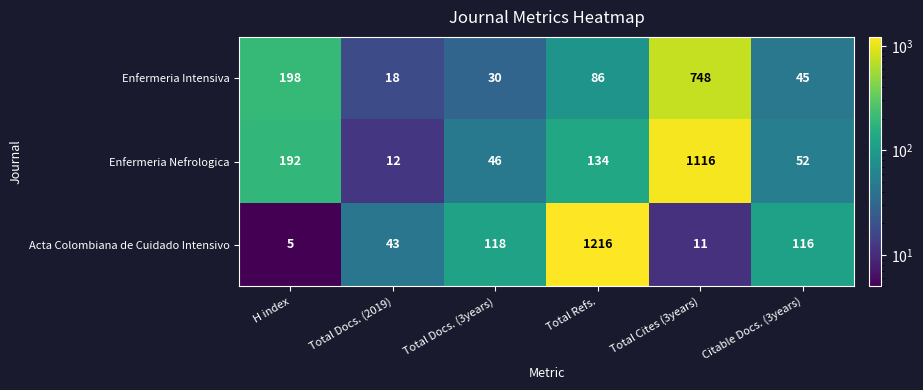

How many data points does each series have?

6